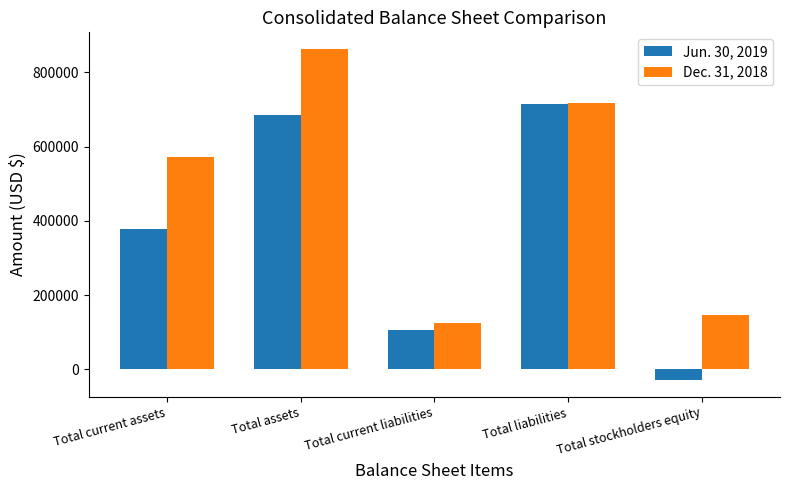

The value of Dec. 31, 2018 at Total current assets is 182977. True or false?

False